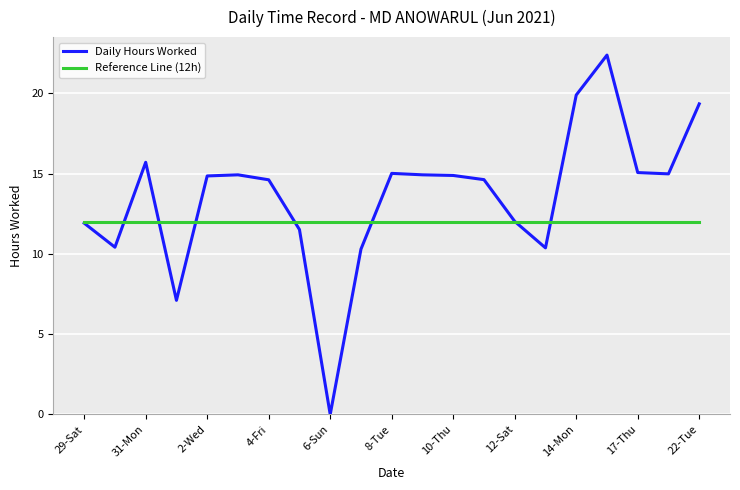

Which series has the widest spread of values?

Daily Hours Worked